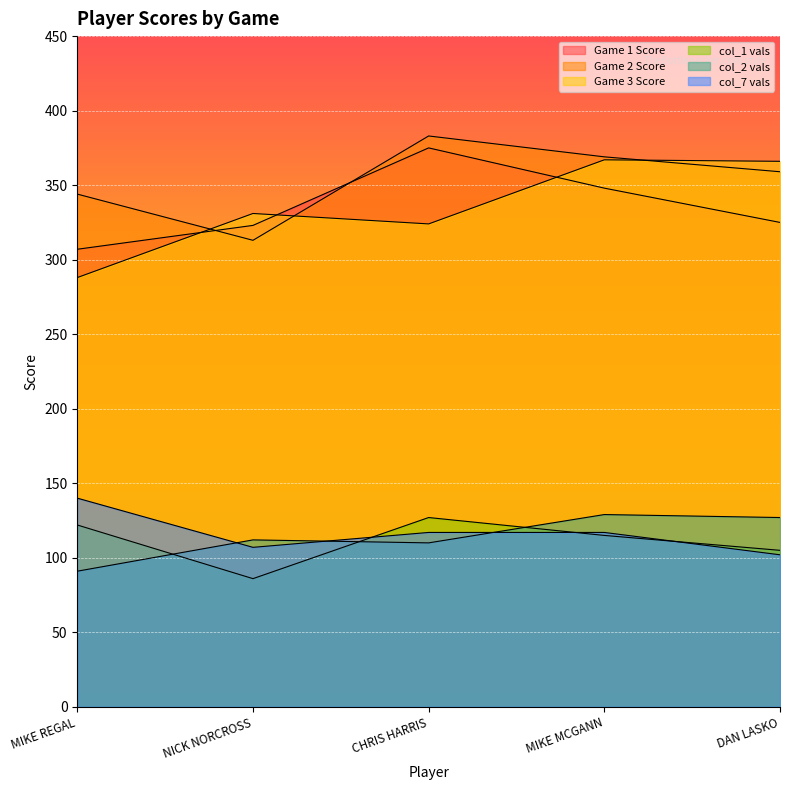

Rank the series by their maximum value, from highest to lowest.

Game 2 Score, Game 1 Score, Game 3 Score, col_7 vals, col_2 vals, col_1 vals